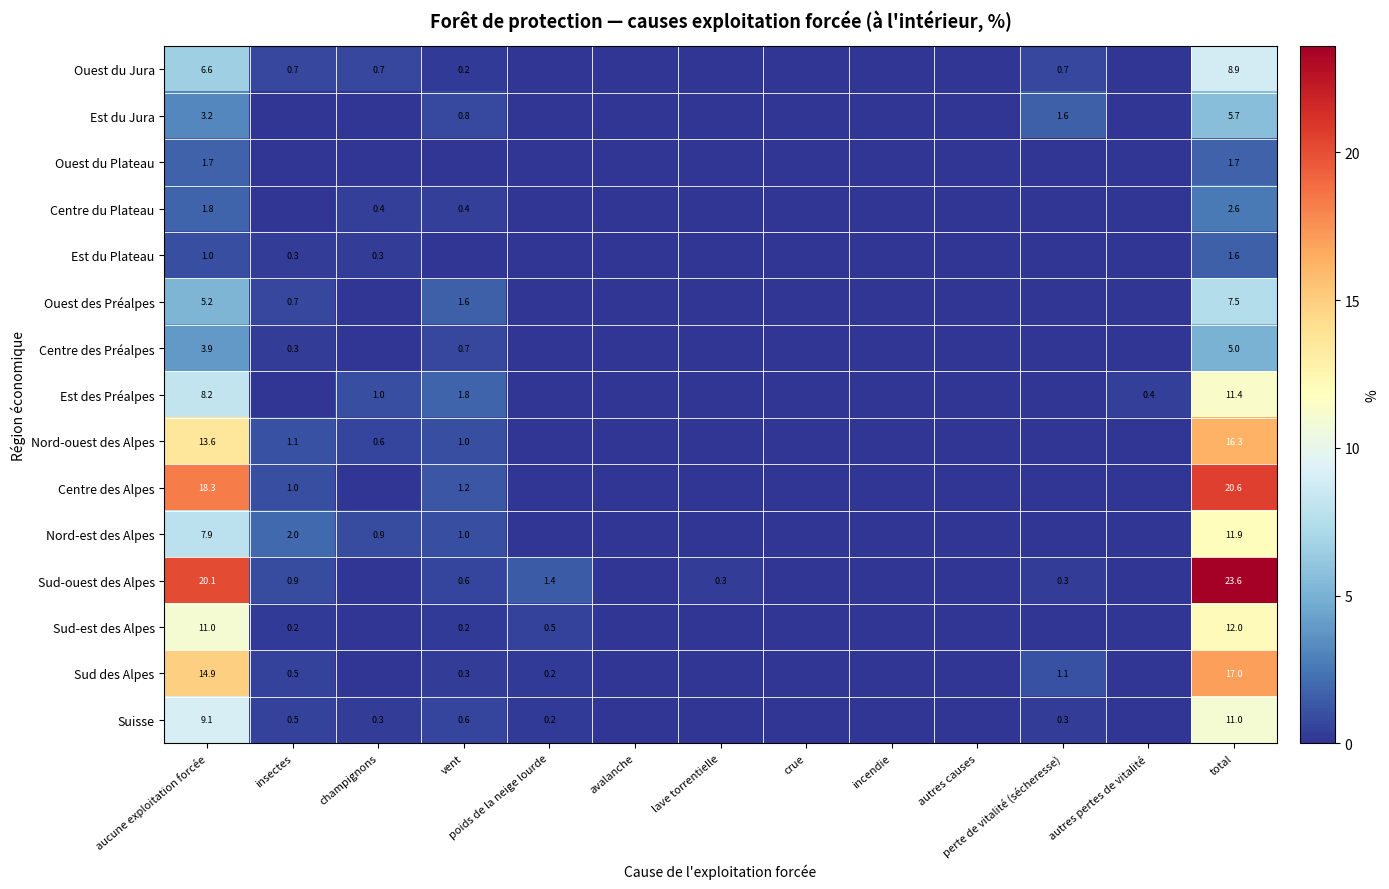

How many data points in Est du Plateau are above 0?

4